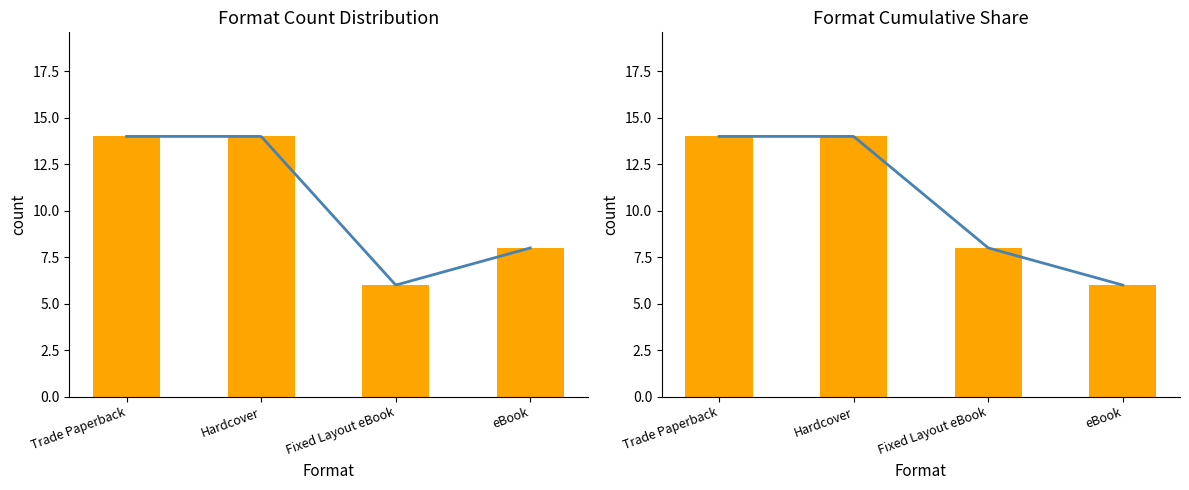

What is the sum of the count values at Hardcover and Fixed Layout eBook?

22